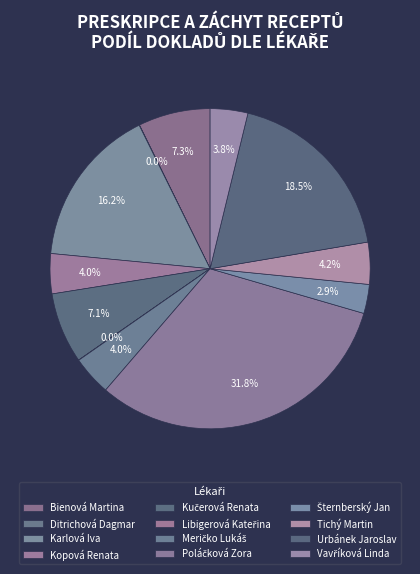

To the nearest percent, what is the difference between the Libigerová Kateřina and Kučerová Renata slice percentages?

7%